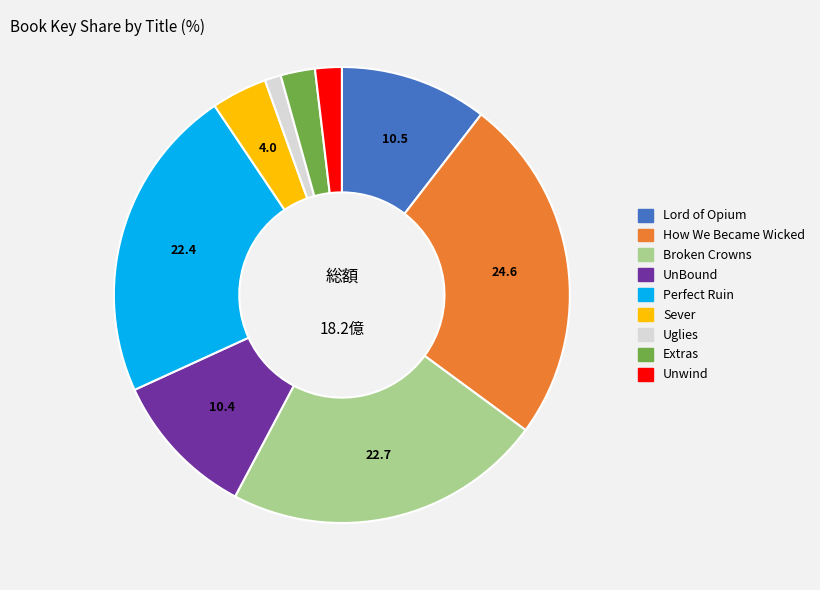

Which has a higher value, Extras or UnBound?

UnBound